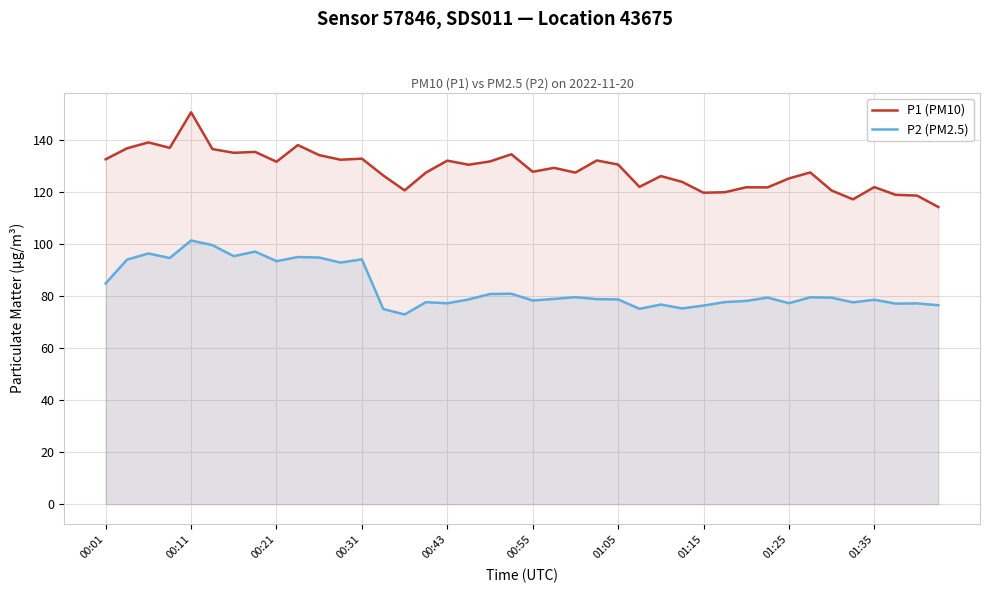

In P1 (PM10), how many points are lower than both neighbors (excluding endpoints)?

12